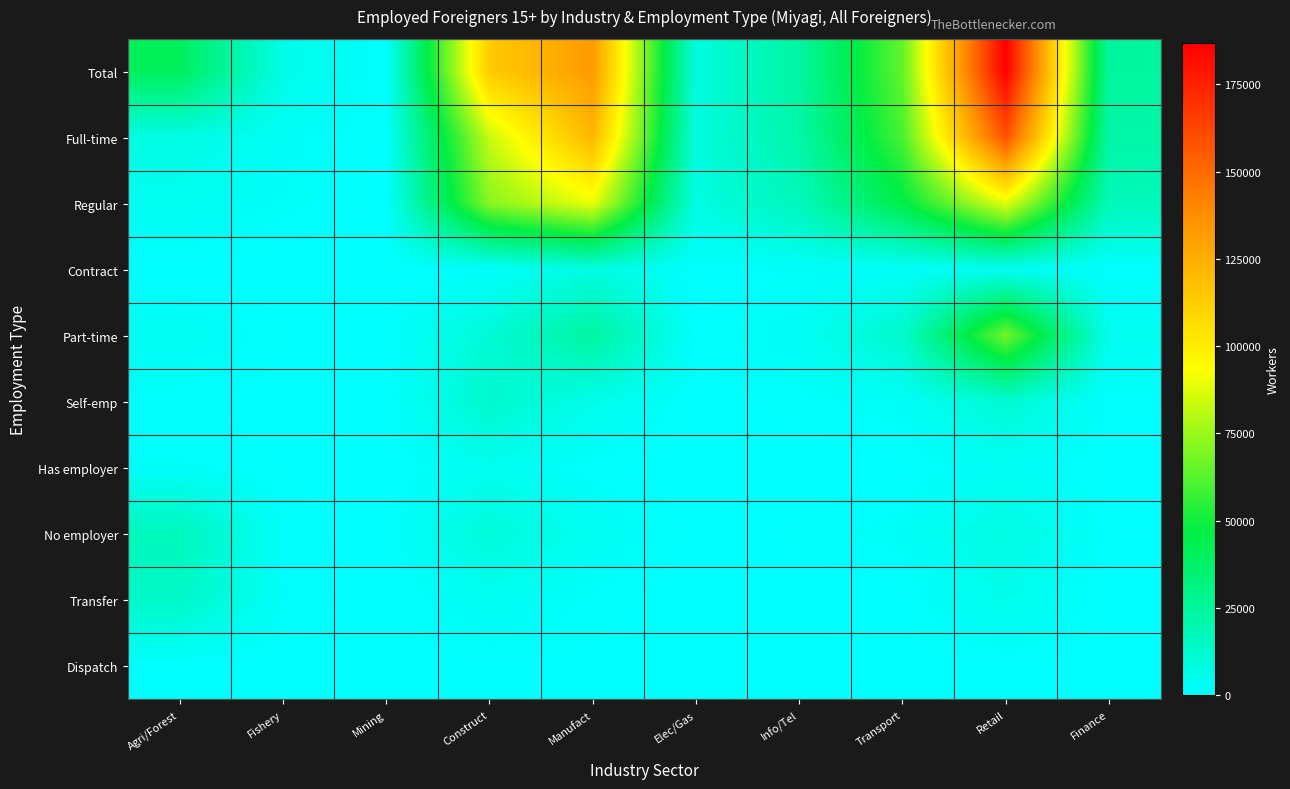

At which category does the chart reach its minimum across all series?

Elec/Gas